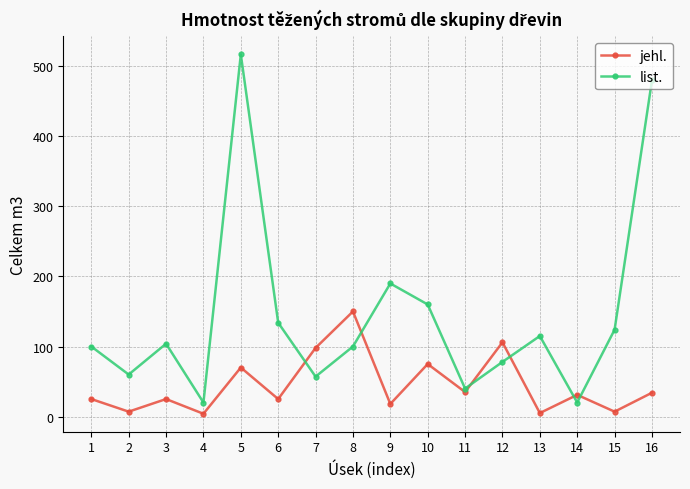

How many interior local valleys does the list. series have?

5